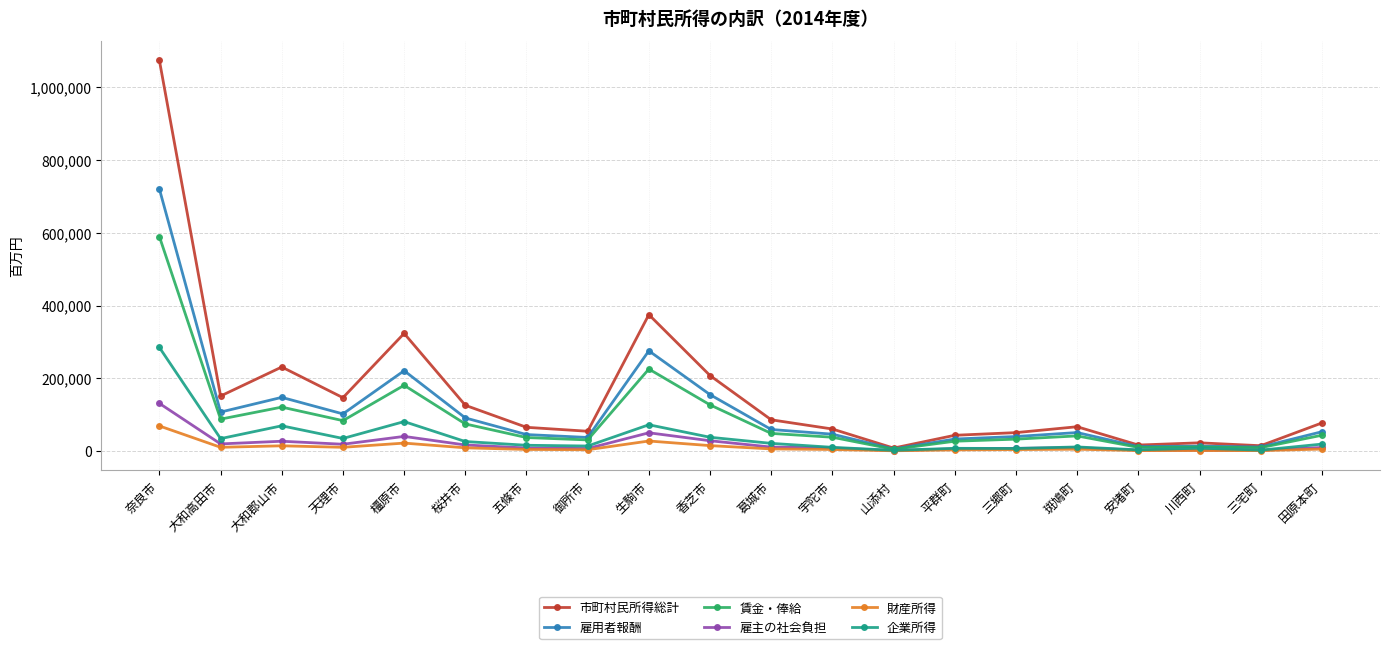

What value does the 市町村民所得総計 series have at 平群町?

43193